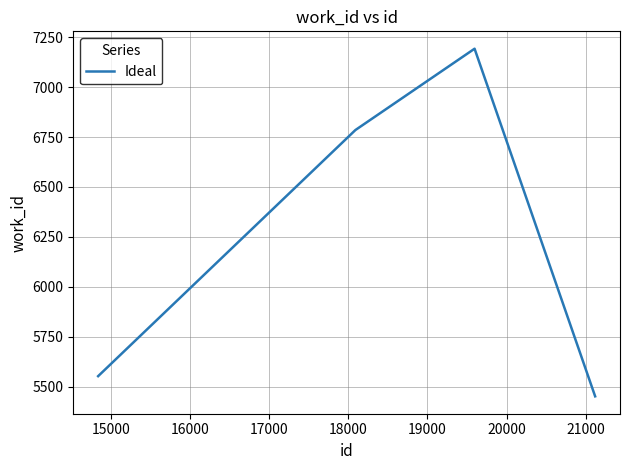

How many lines are shown in the chart?

1